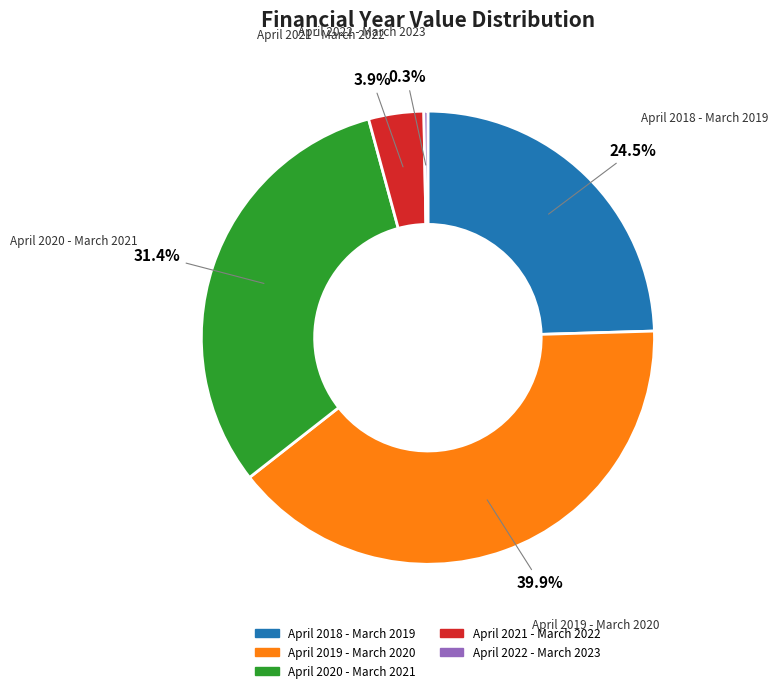

Is there a majority slice in this chart?

No